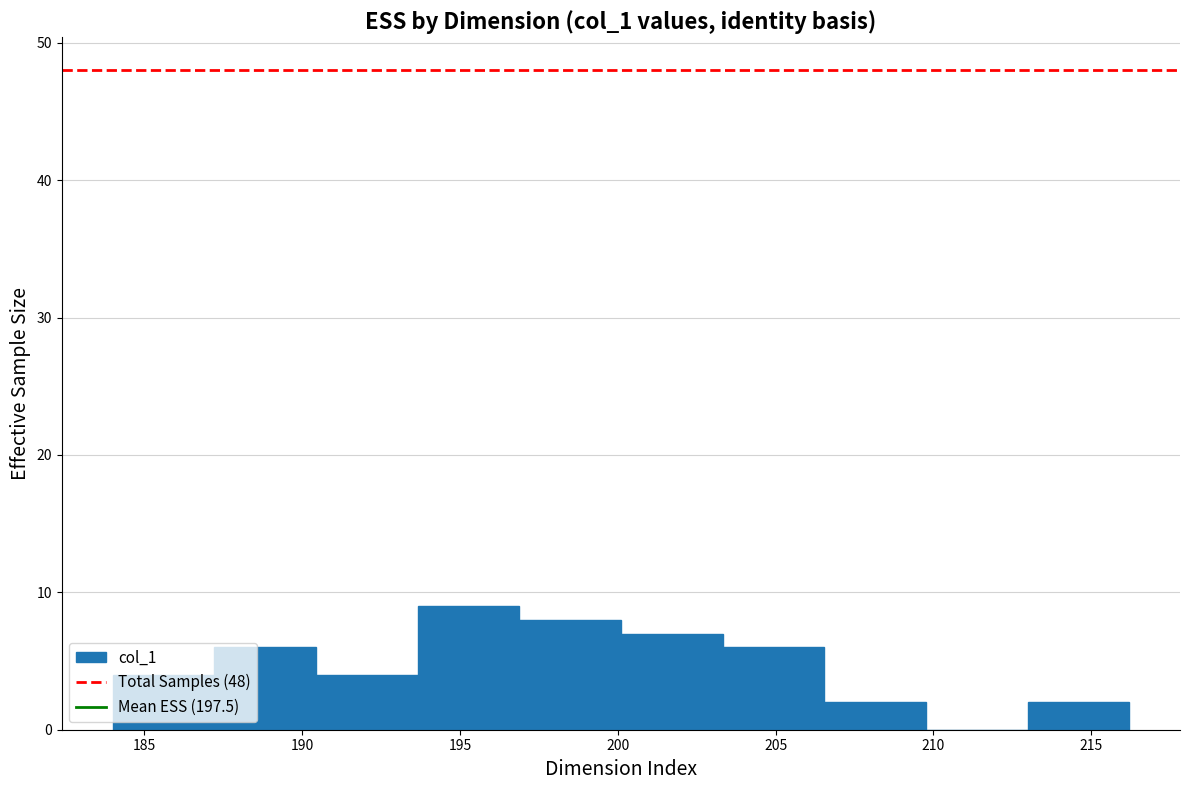

What is the height of the bar covering 190.5 to 193.5 on the x-axis? Neither the bar edges nor the heights are printed on the chart, so give them approximately, as read against the axes.

4